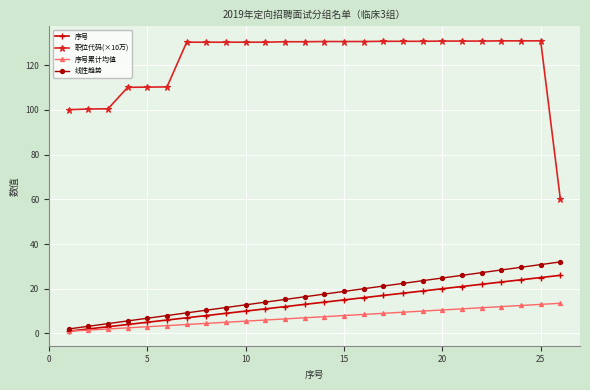

Rank the series by their maximum value, from lowest to highest.

序号累计均值, 序号, 线性趋势, 职位代码(×10万)